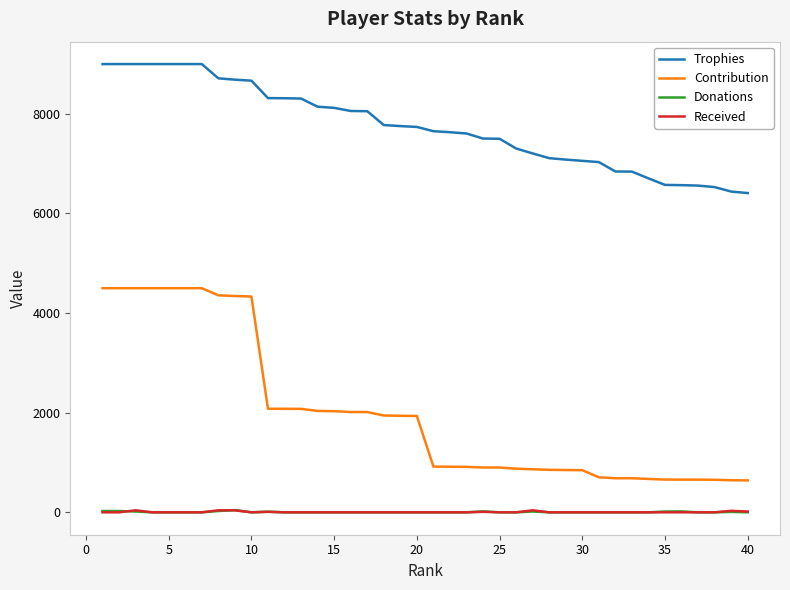

Which series has the largest range (max minus min)?

Contribution